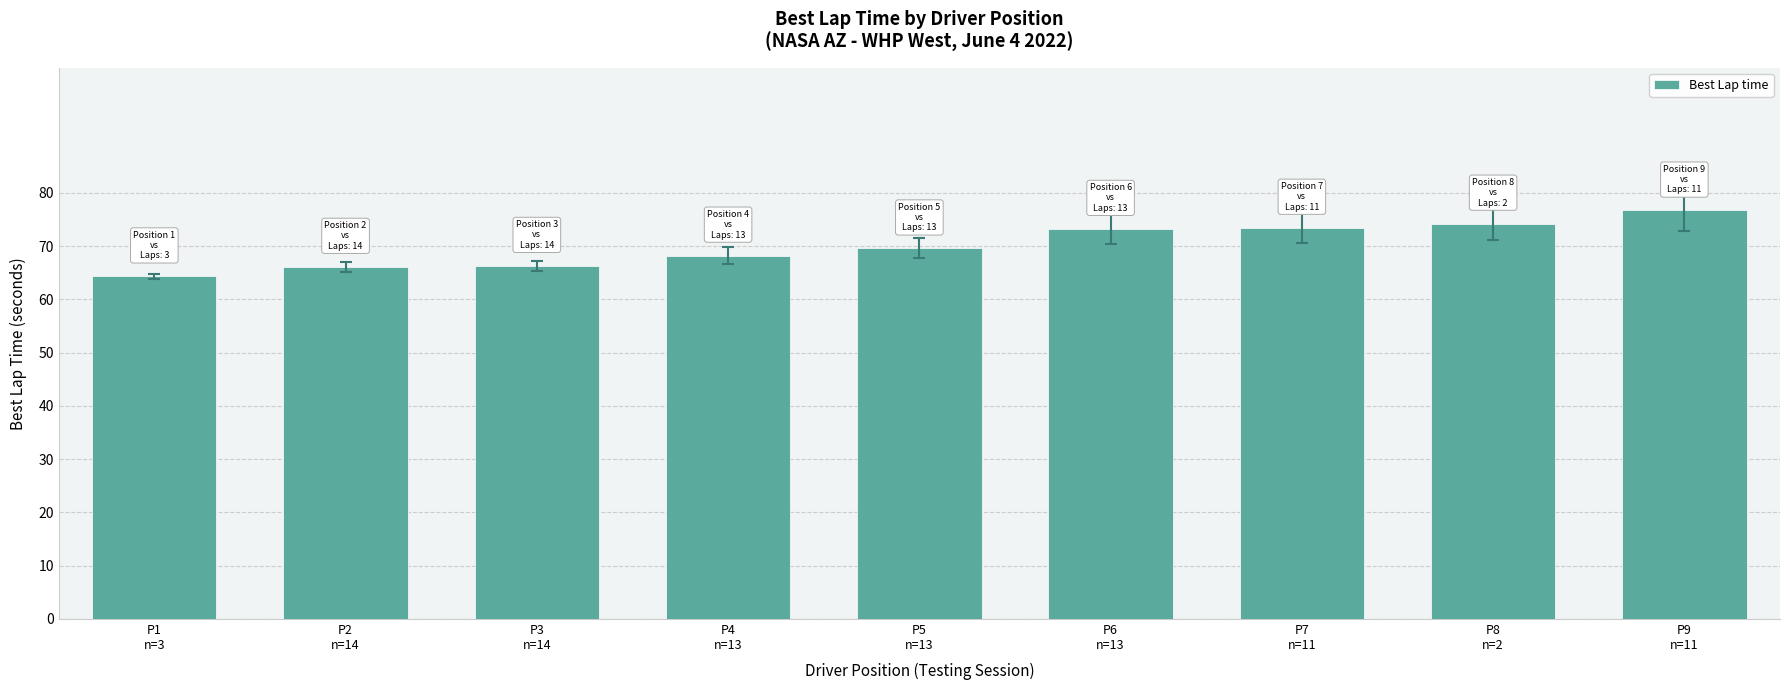

Where is the data nearest to the value 70?

P5
n=13